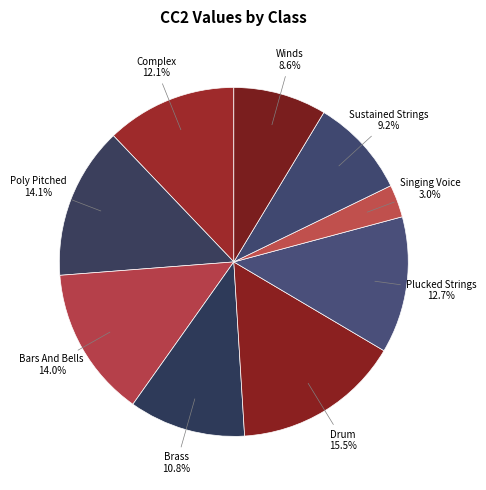

Rank the categories by value from lowest to highest.

Solo_Singing_Voice, Solo_Winds, Solo_Sustained_Strings, Solo_Brass, Complex, Solo_Plucked_Strings, Solo_Bars_And_Bells, Poly_Pitched, Solo_Drum